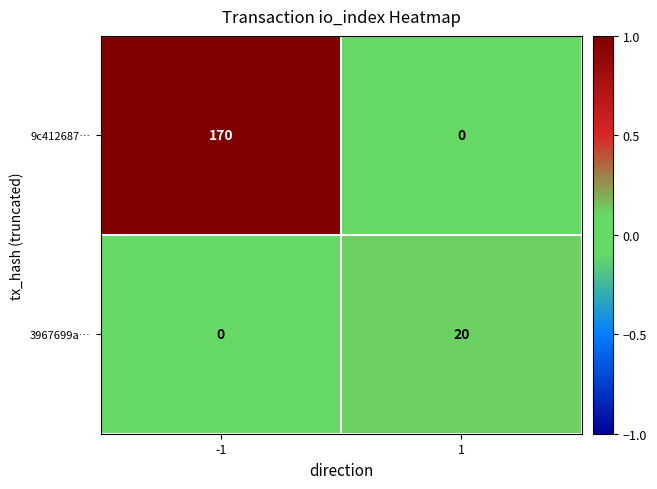

Reading right to left, transcribe all the data shown in this chart.

9c412687…: 0	170
3967699a…: 20	0